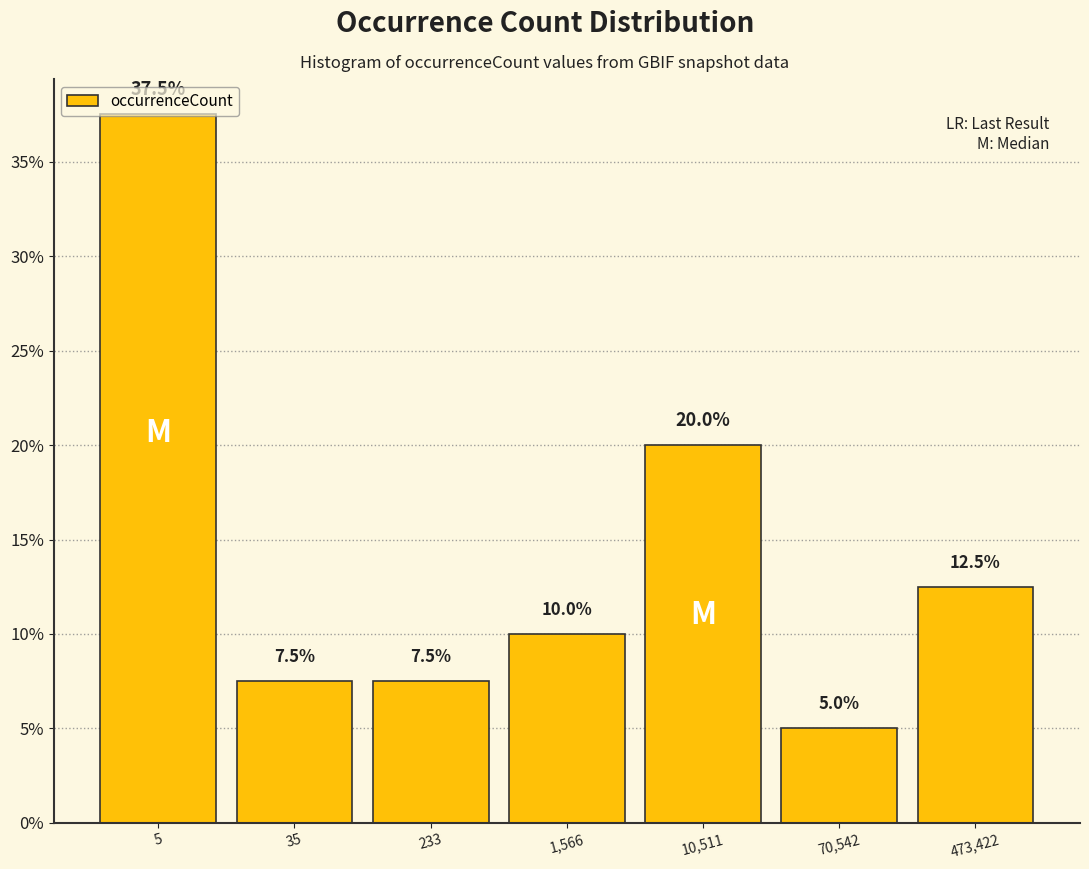

What is the difference between the maximum and minimum values?

32.5